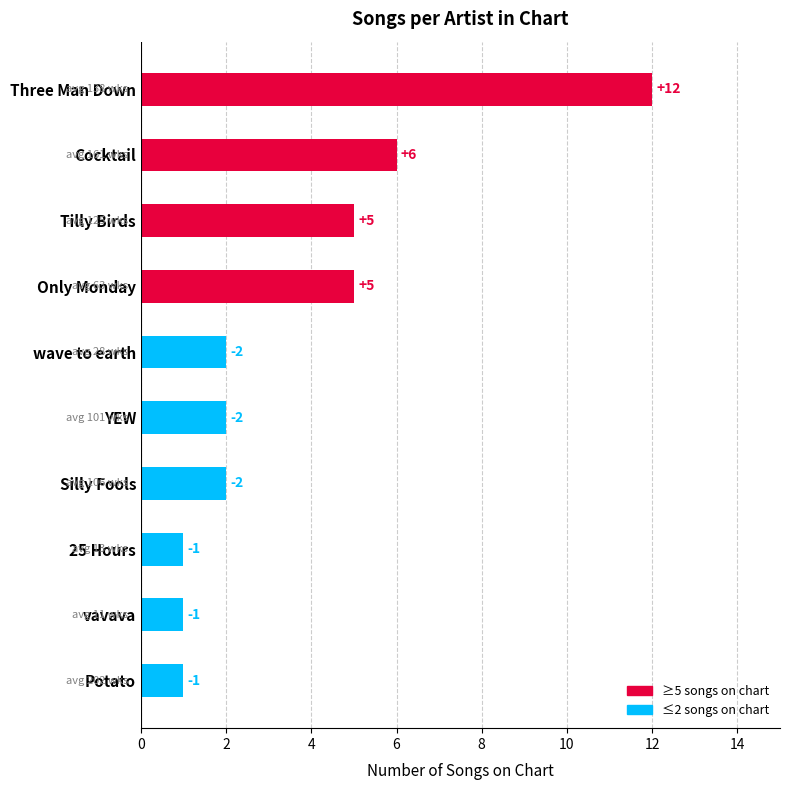

How many bars are there in total?

10